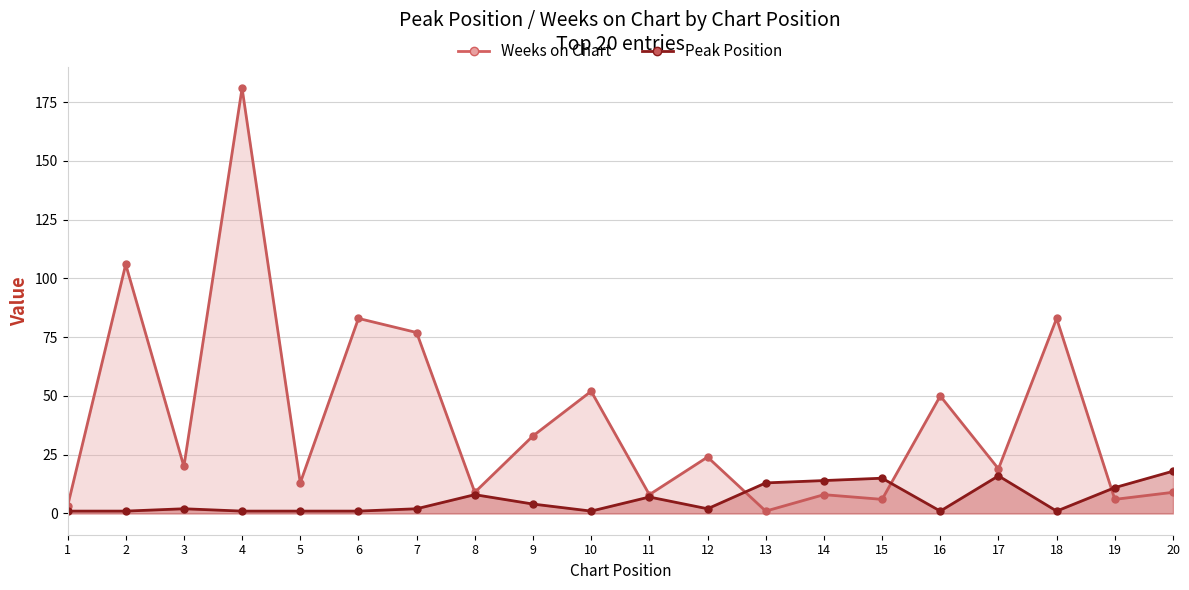

True or false: Weeks on Chart and Peak Position intersect in this chart.

True